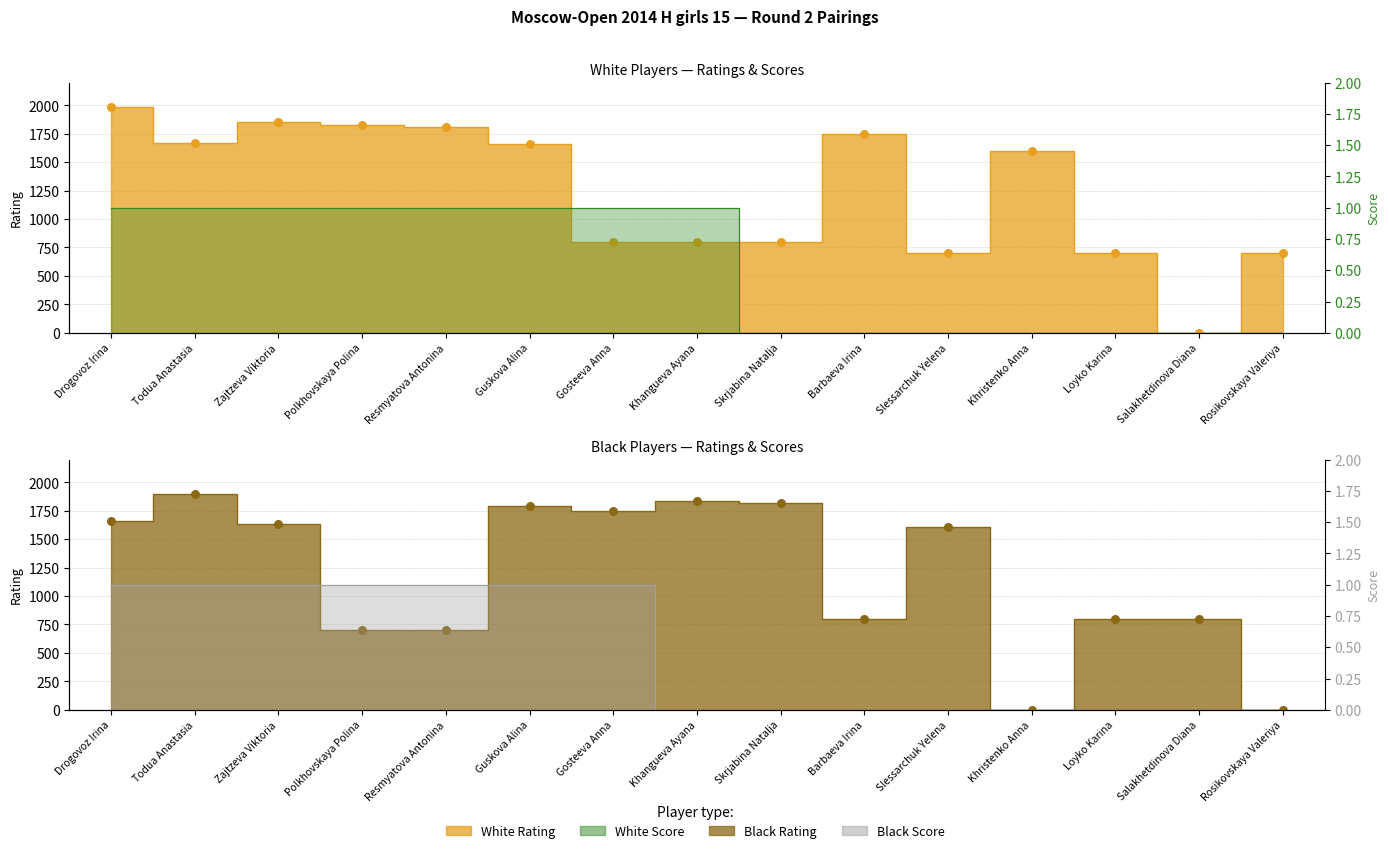

What is the total value across all series at Salakhetdinova Diana?

800